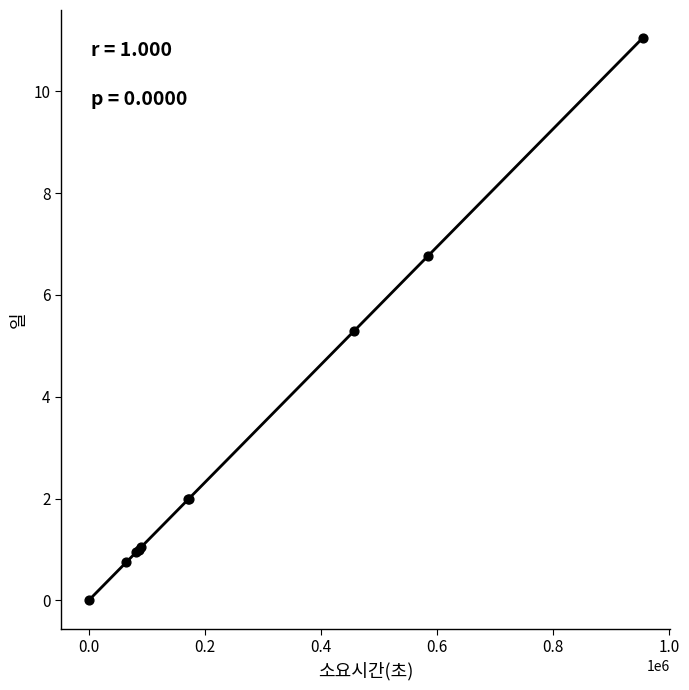

What Y value in the scatter plot is closest to 5?

5.3